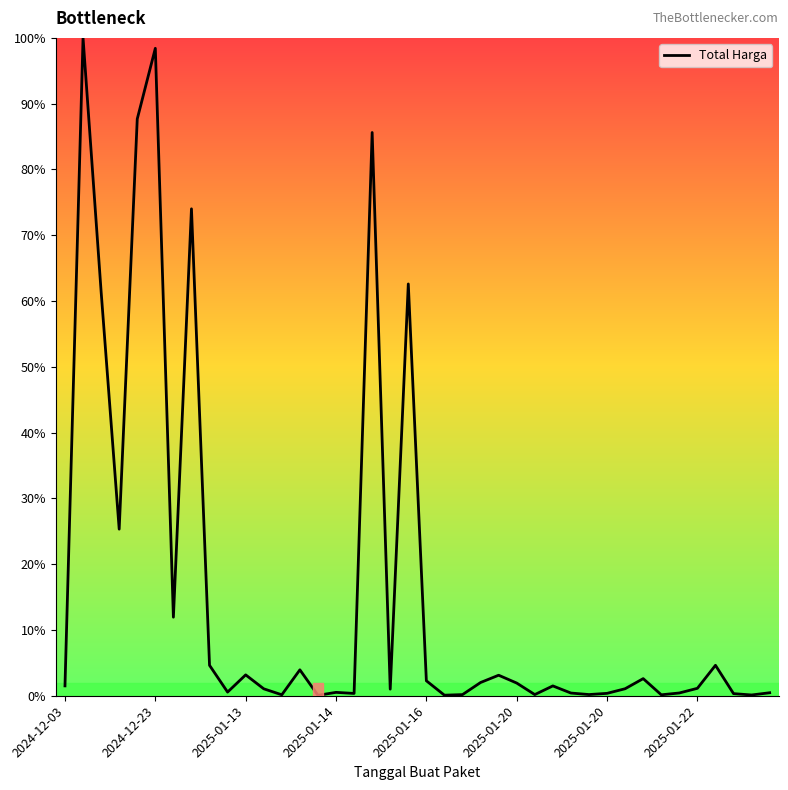

What is the smallest value displayed?

0.1